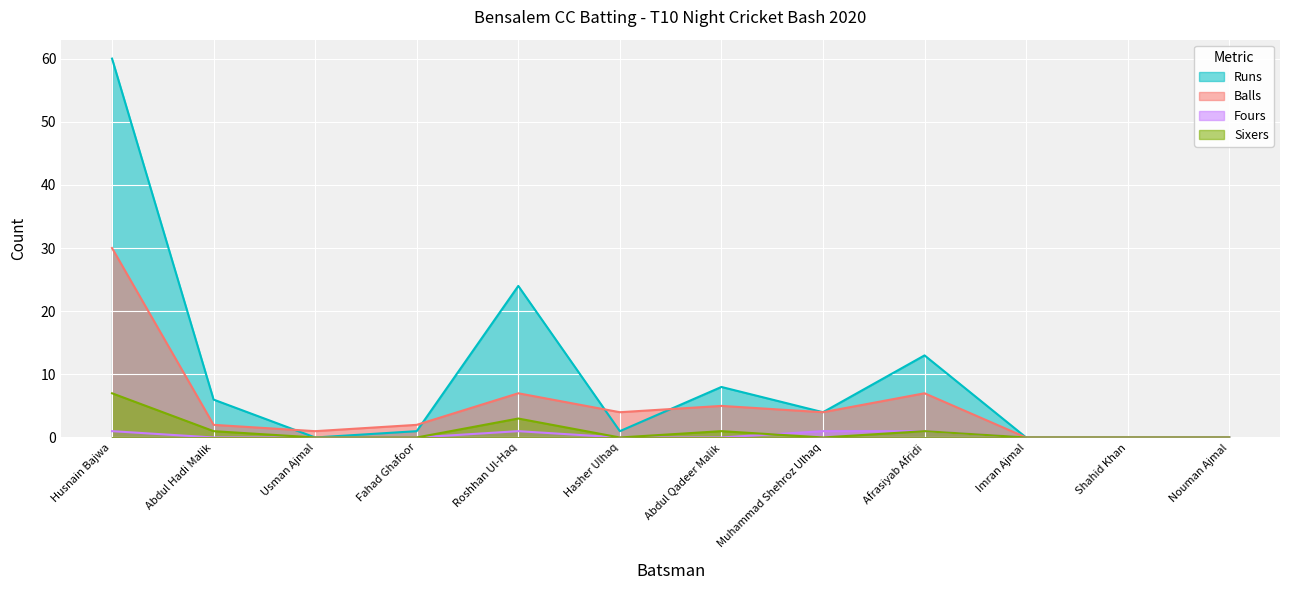

Is the value of Sixers at Roshhan Ul-Haq greater than the value of Balls at Abdul Hadi Malik?

Yes